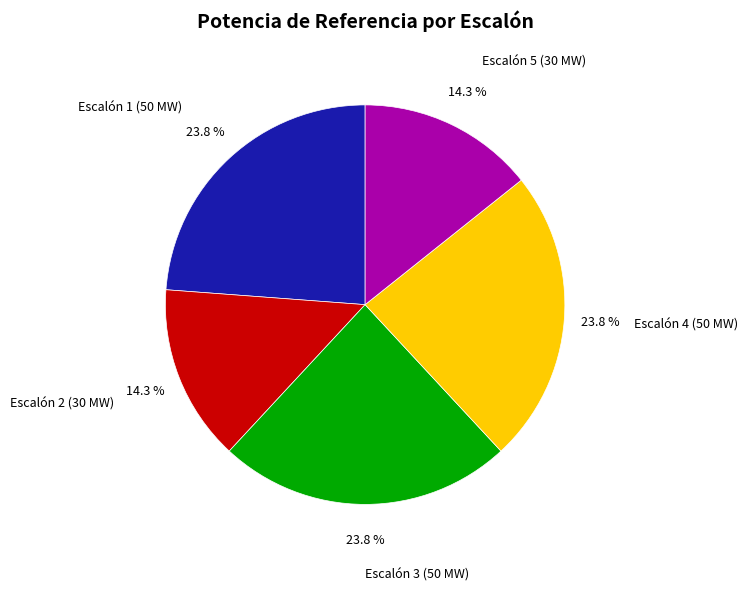

To the nearest percent, what portion does Escalón 3 (50 MW) represent?

24%